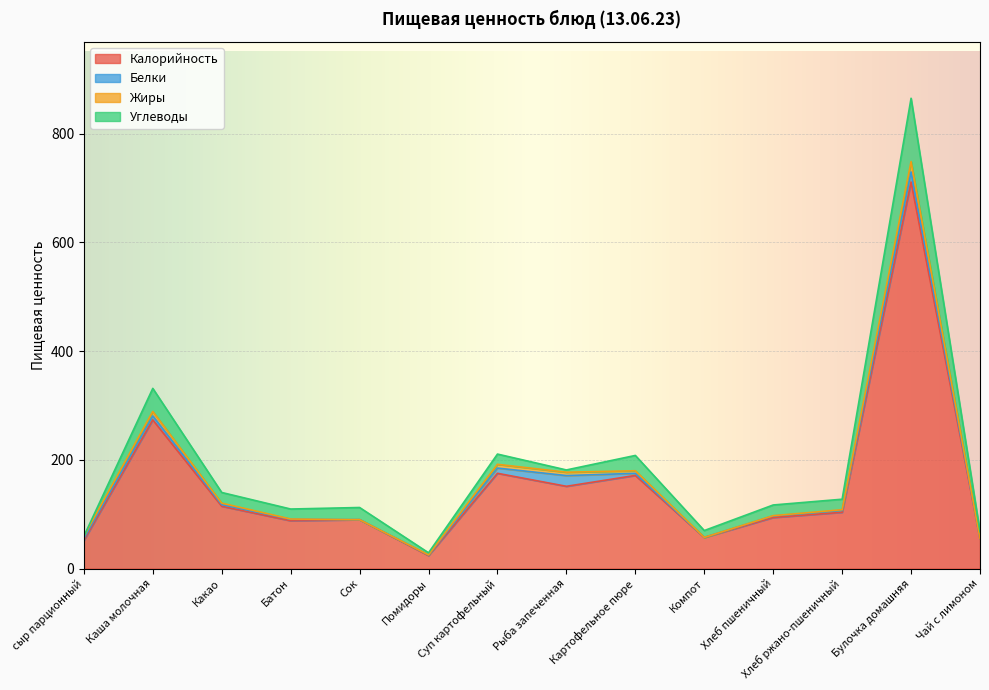

How many lines are shown in the chart?

4